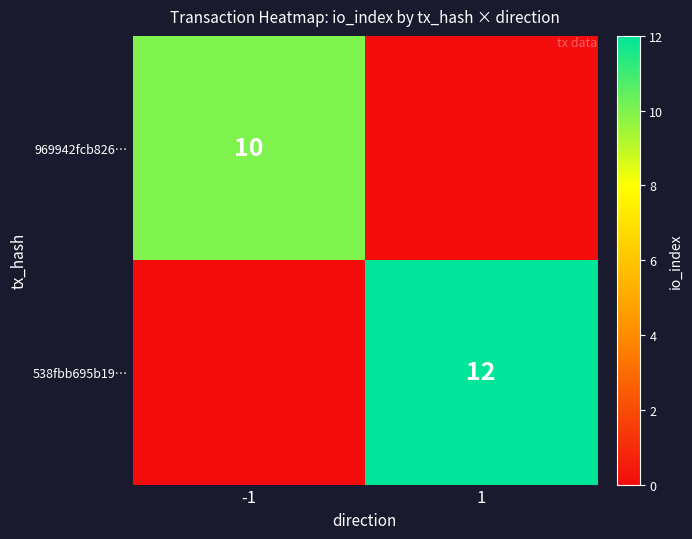

Is the value of 538fbb695b19… at 1 greater than the value of 969942fcb826… at -1?

Yes